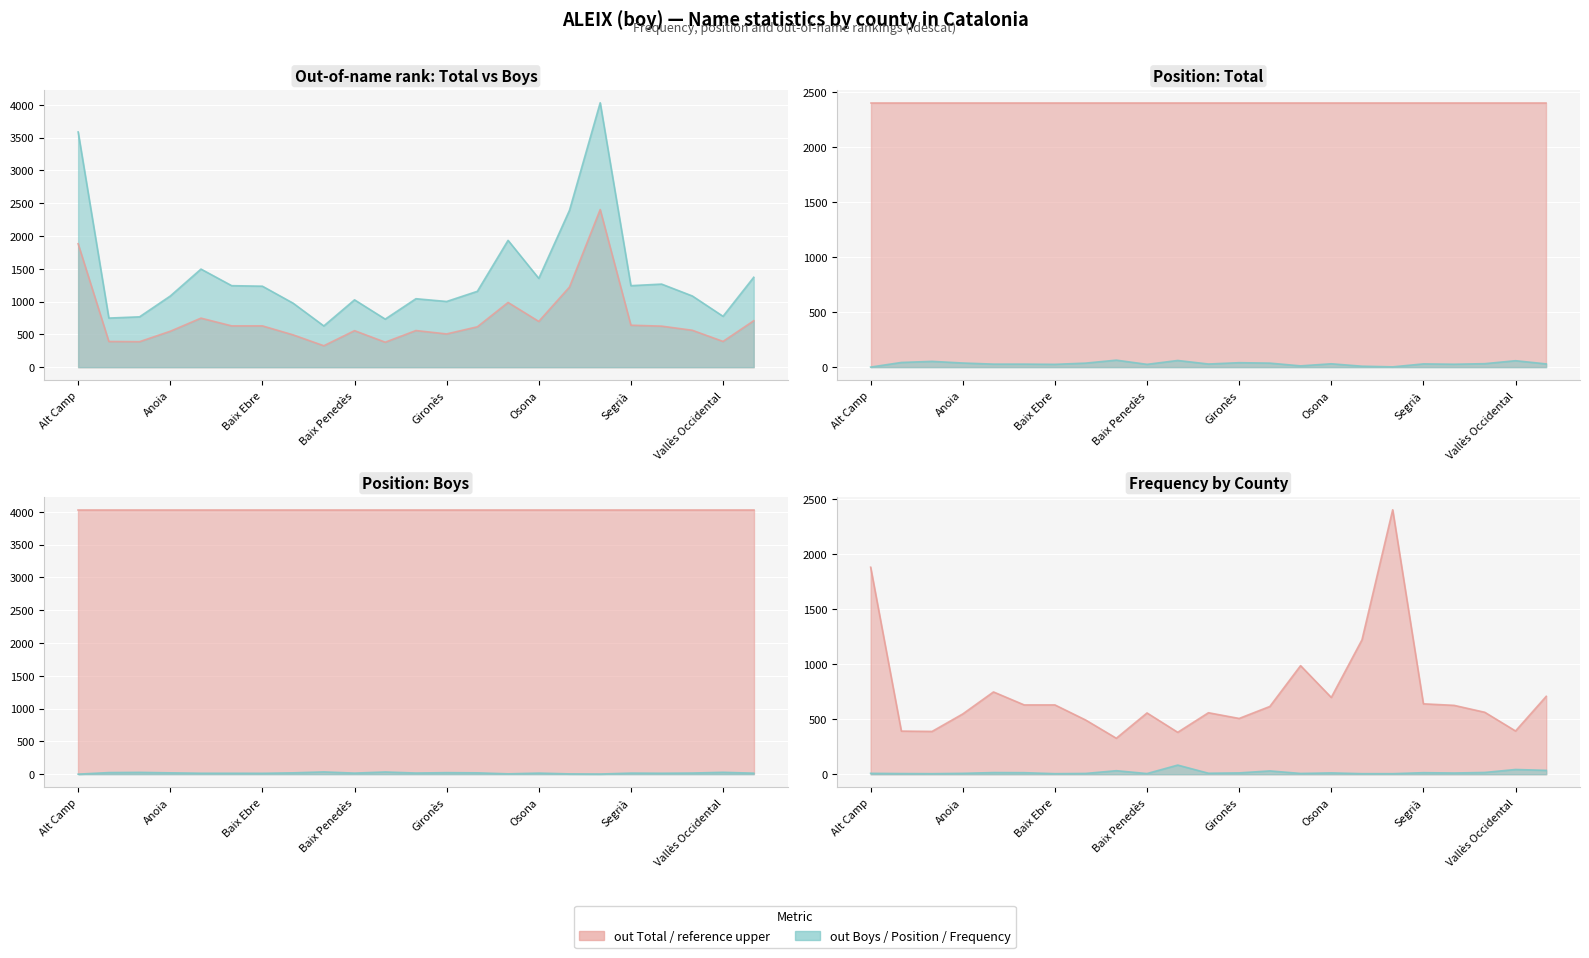

At how many categories does at least one series exceed 3107?

2